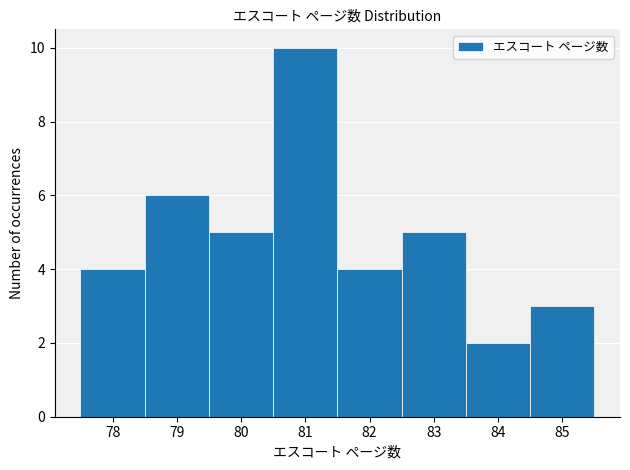

Over which range of the x-axis is the bar tallest?

80.5 to 81.5